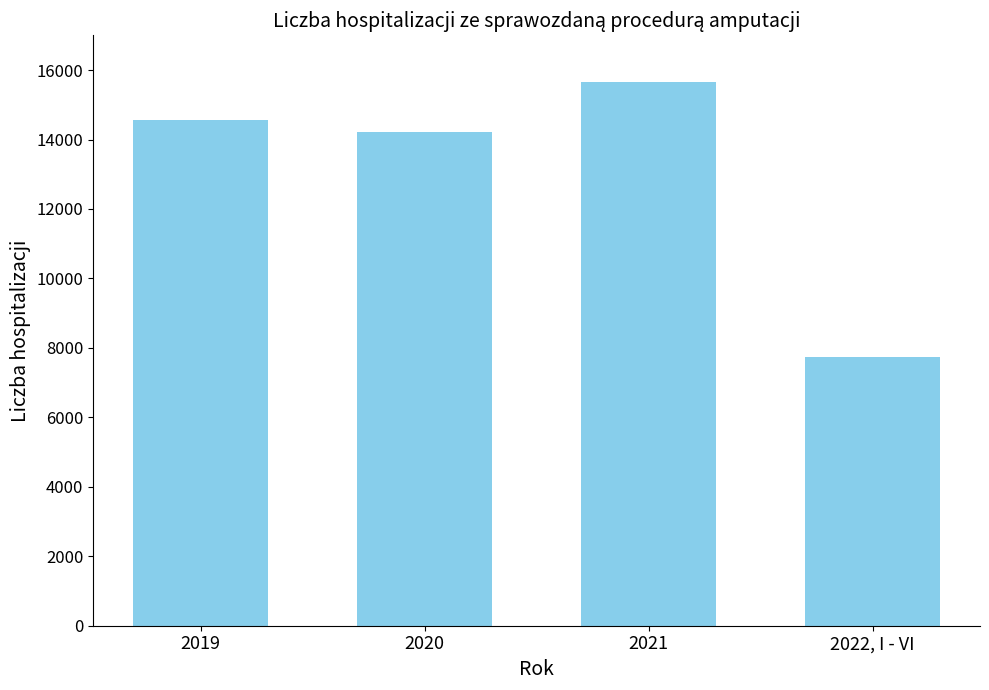

Which has a higher value, 2021 or 2022, I - VI?

2021